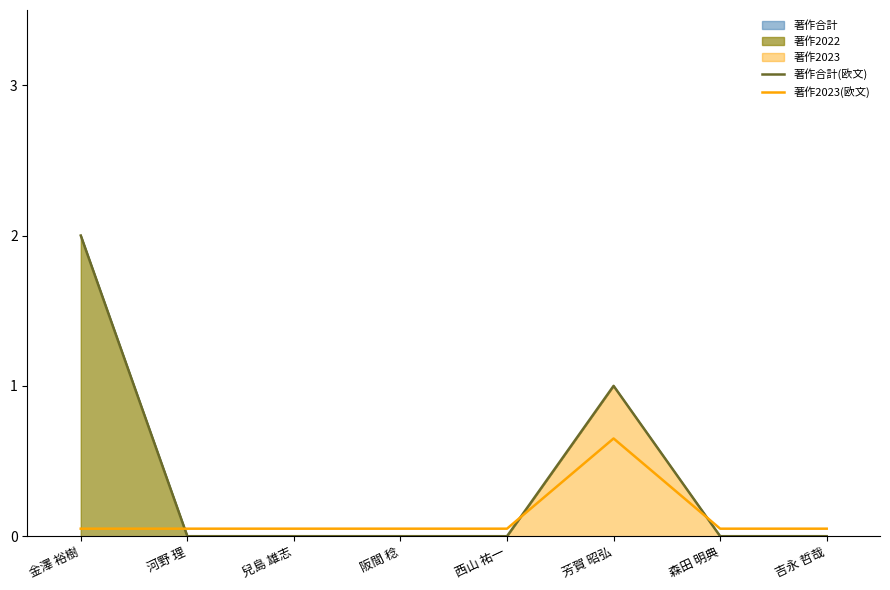

The 著作合計(欧文) series shows 0.0 at 吉永 哲哉. True or false?

True